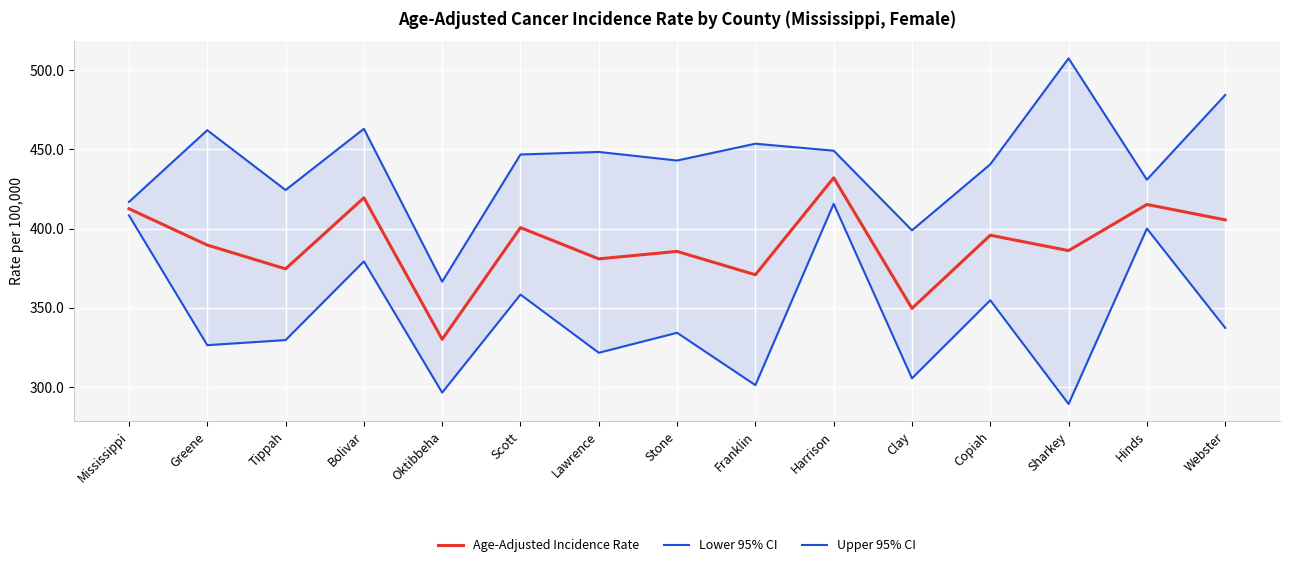

What is the label of the 1st point from the left?

Mississippi